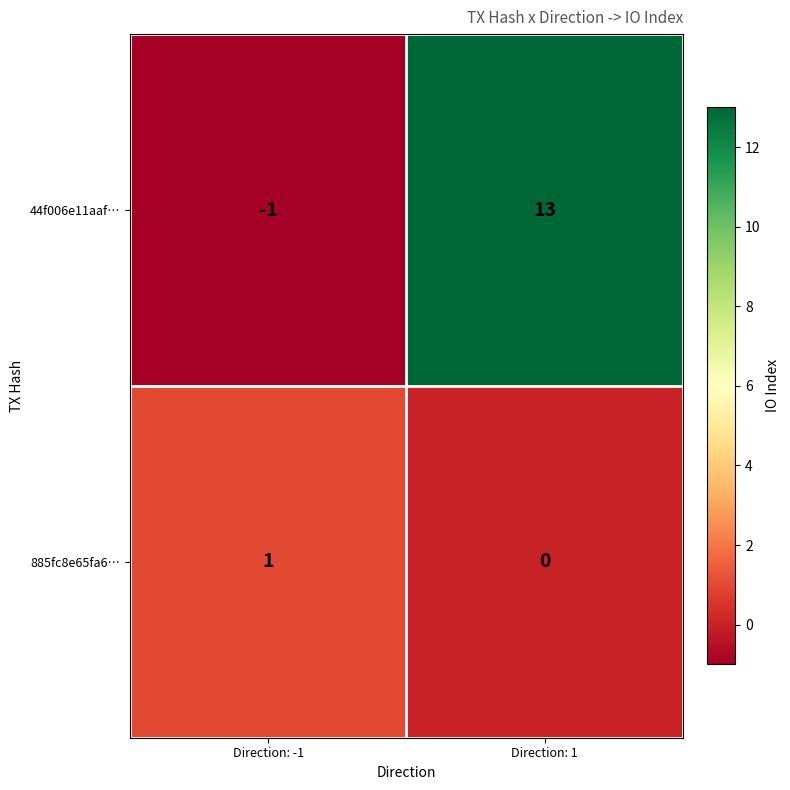

Where is 885fc8e65fa6… nearest to the value 0?

Direction: 1